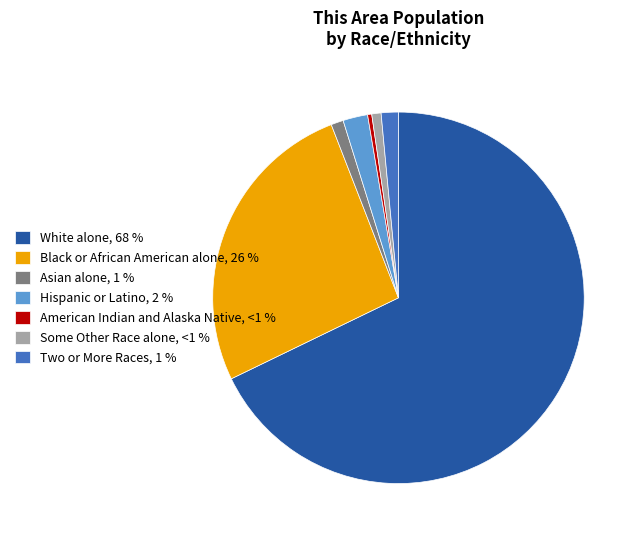

Which category has the biggest portion of the pie?

White alone